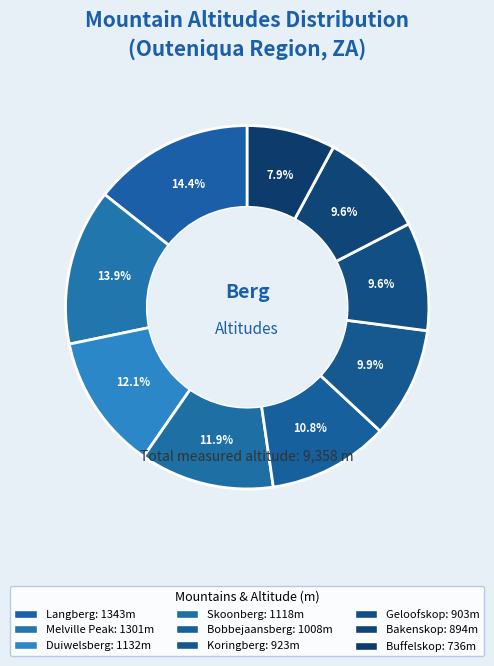

What is the change in value from Duiwelsberg to Bobbejaansberg?

-124